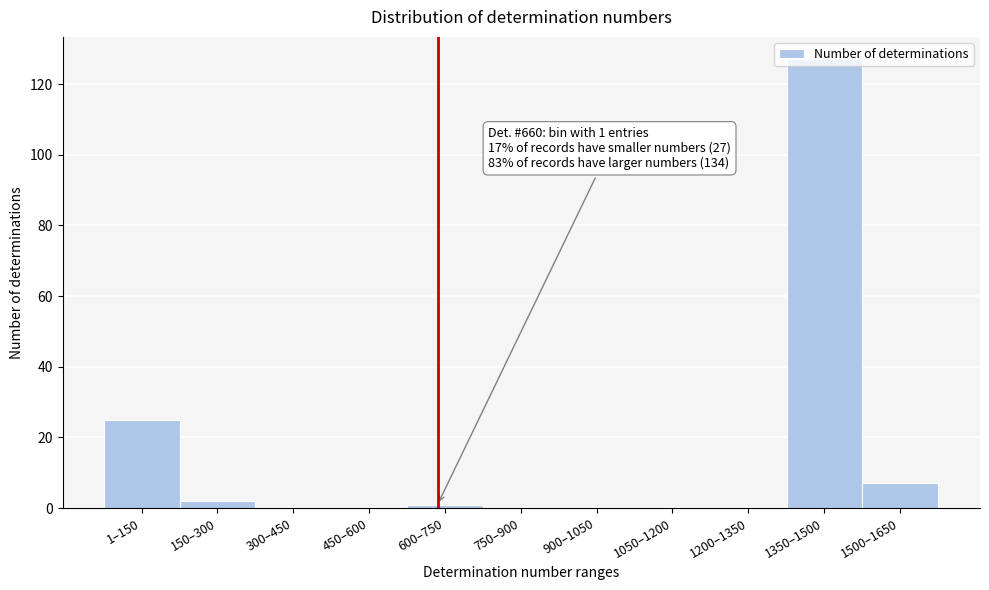

The chart shows a value of -78 at 300–450. True or false?

False